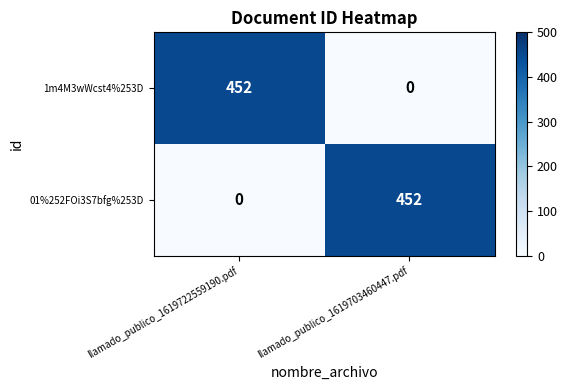

What value does the 1m4M3wWcst4%253D series have at llamado_publico_1619722559190.pdf, to the nearest 10?

450